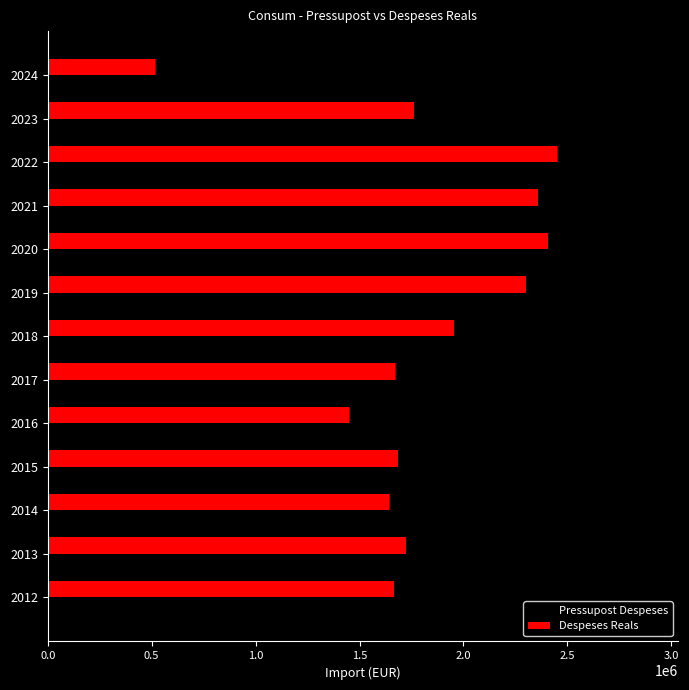

Read the Pressupost Despeses value at 2021.

2568484.0